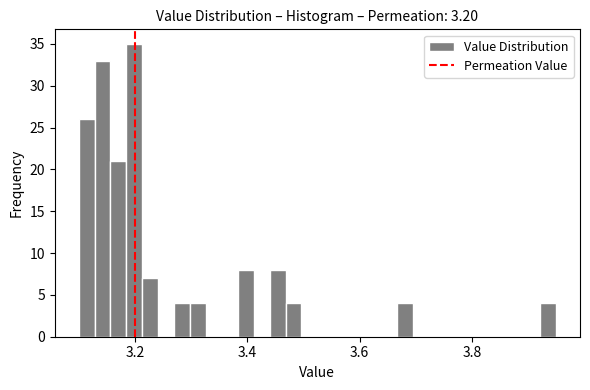

Around what value on the x-axis is the tallest bar? Give the approximate position of its centre, as read against the axis.

3.20